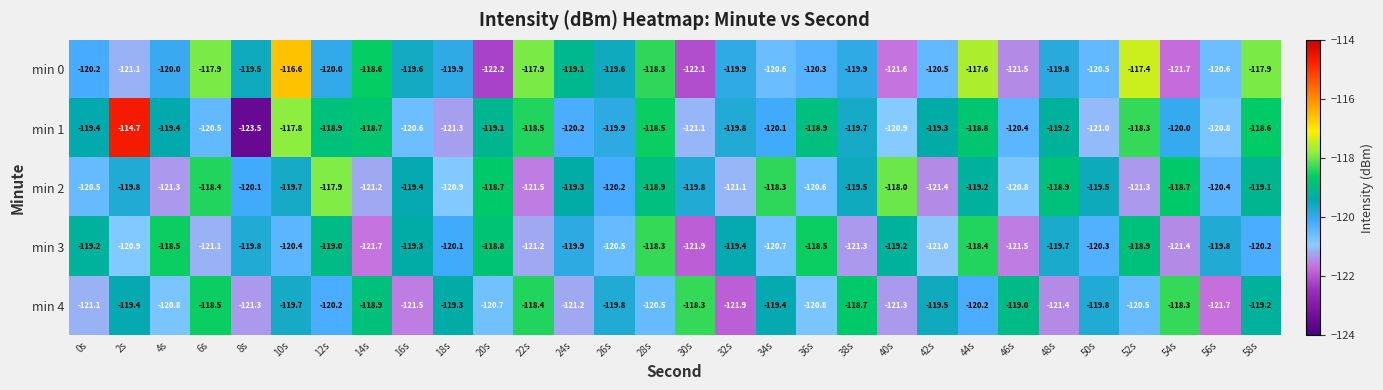

What is the greatest value displayed?

-114.7